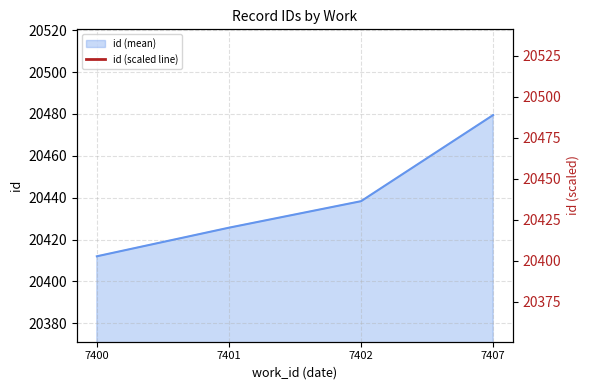

Is it true that id (mean) equals 7073.8 at 7407?

False